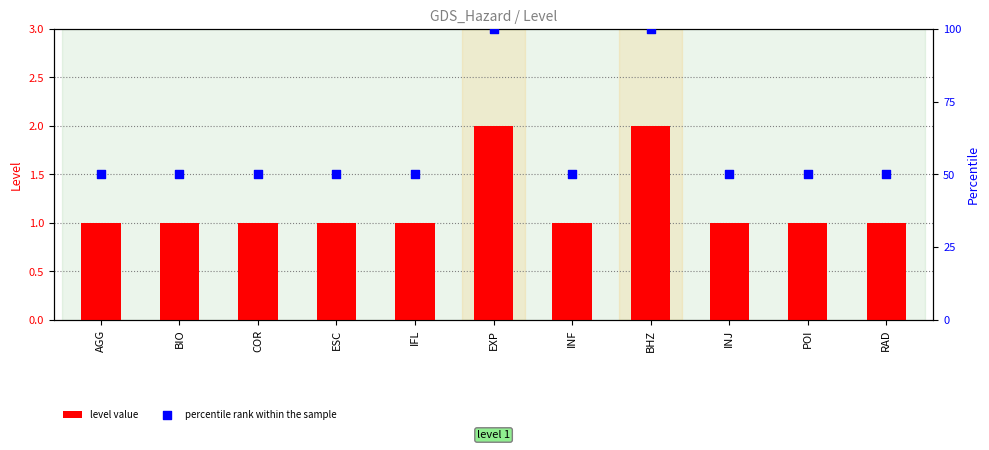

Which series has the largest Y range (max minus min)?

percentile rank within the sample